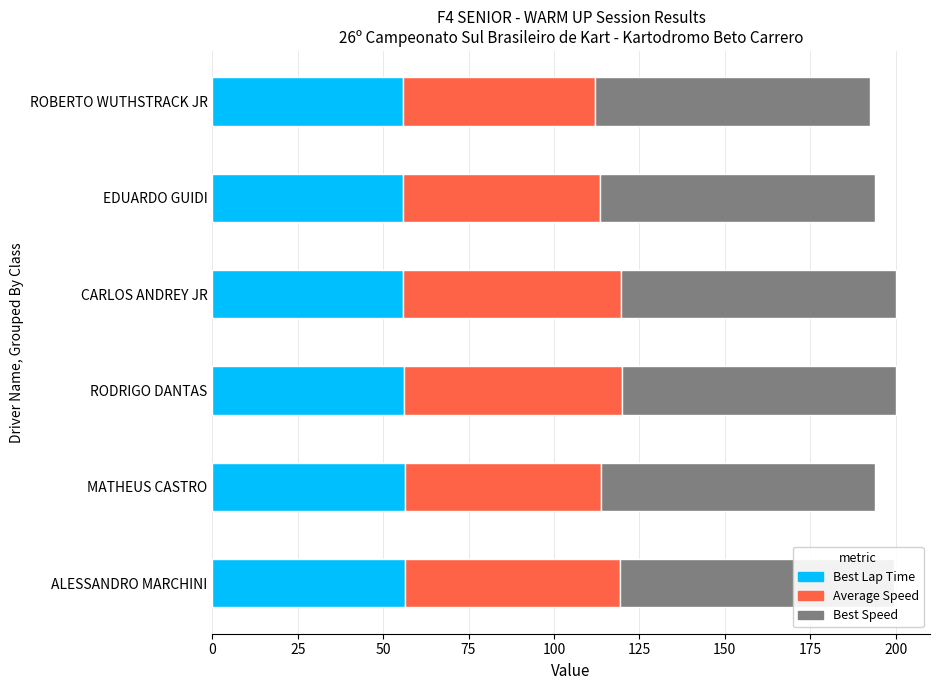

What is the average value of the Average Speed series?

60.3